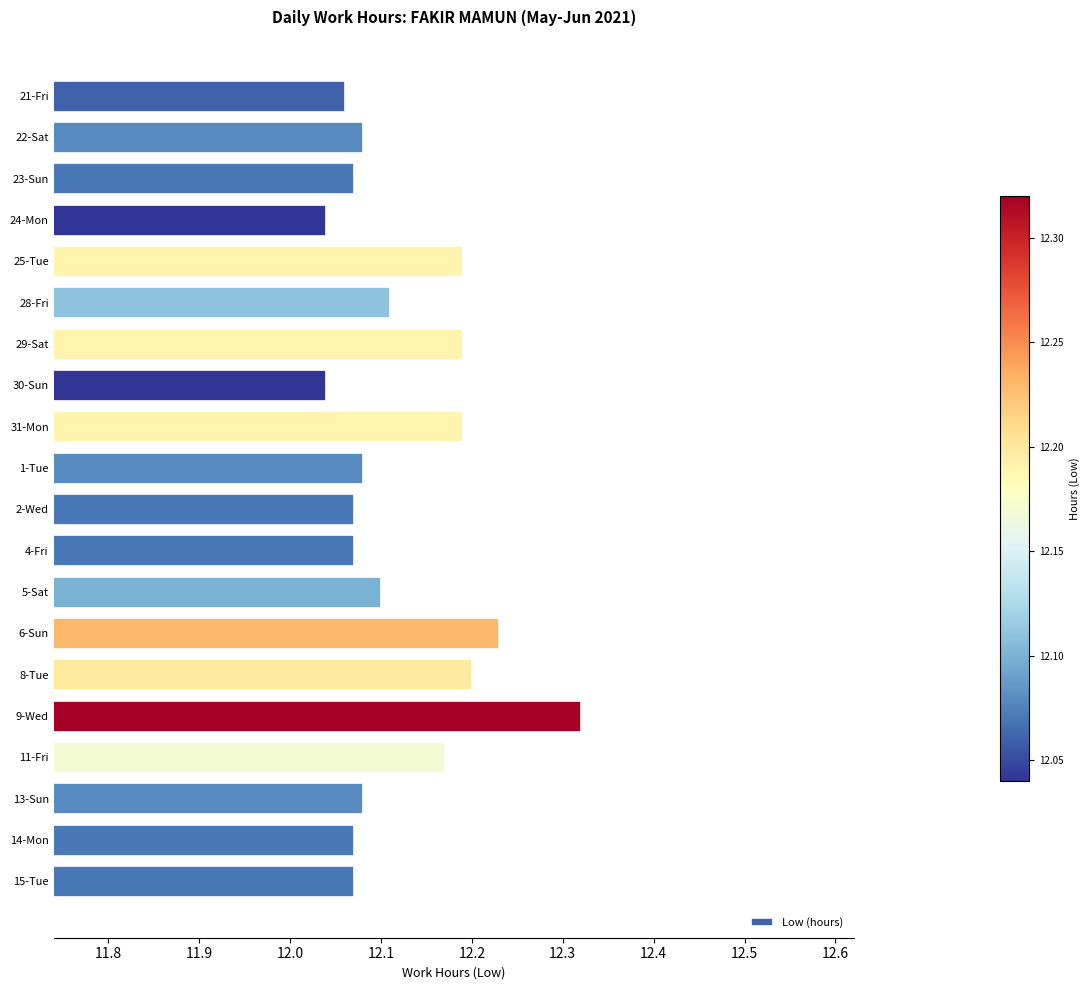

What is the label of the 1st bar from the top?

21-Fri